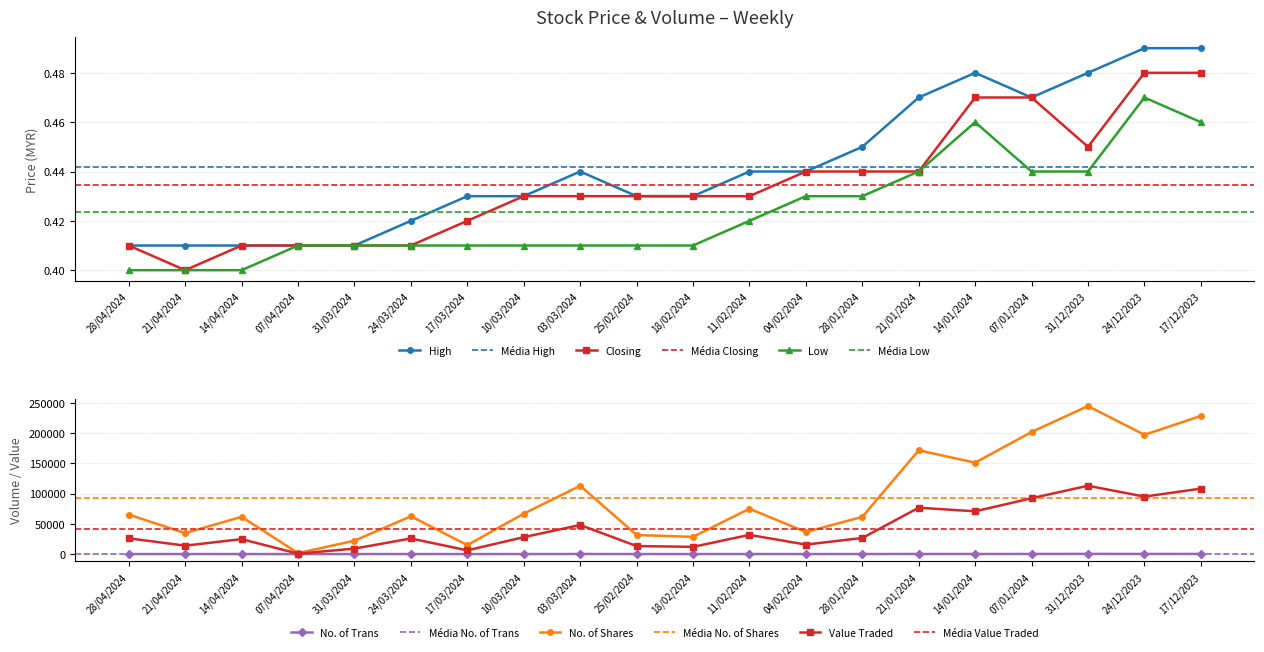

Is it true that No. of Shares equals 244764.0 at 31/12/2023?

True